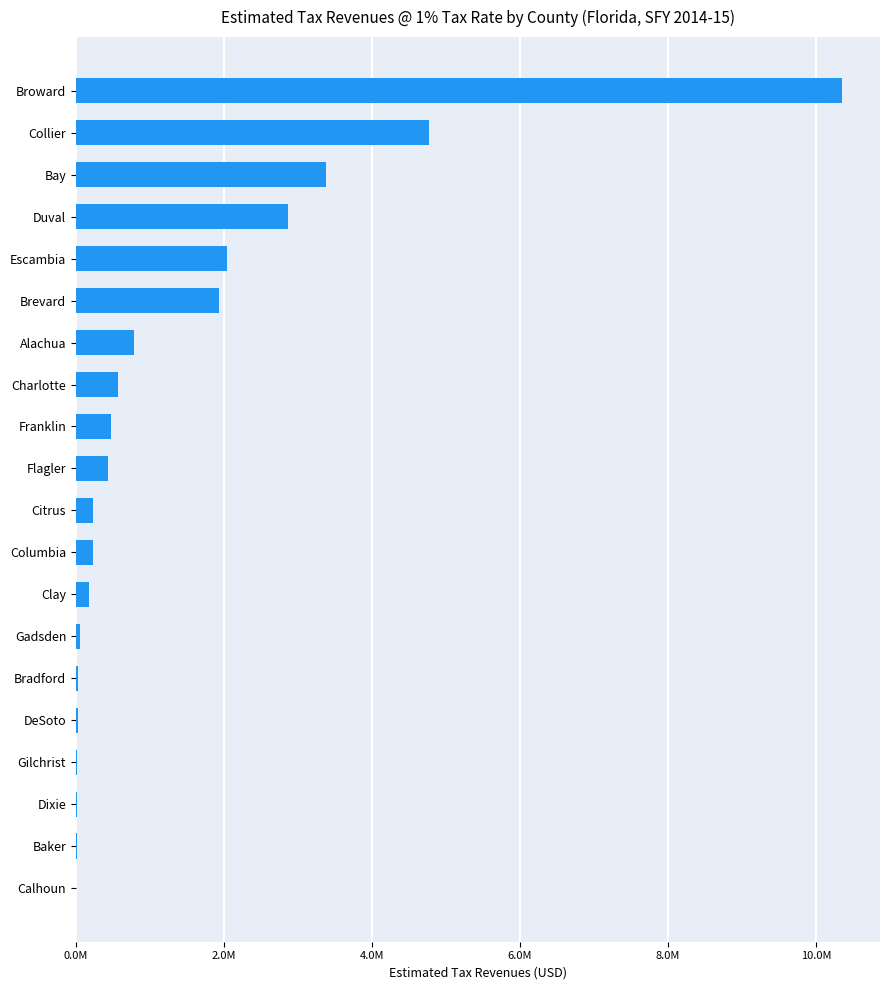

Are the bars horizontal?

Yes